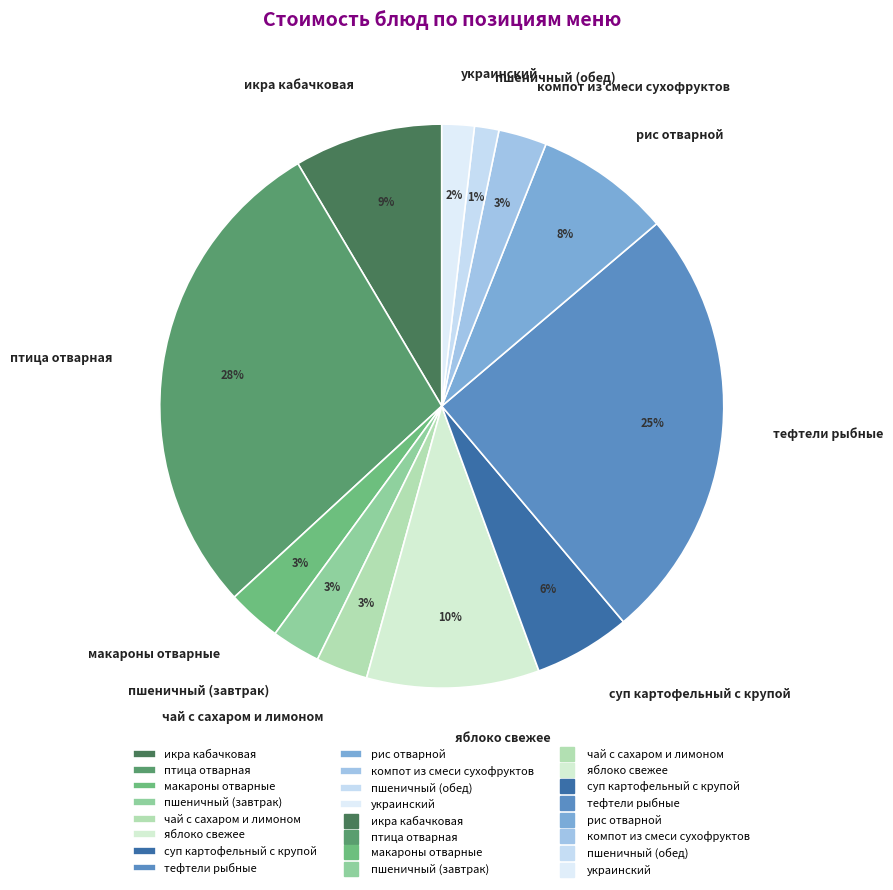

Which category has the biggest portion of the pie?

птица отварная